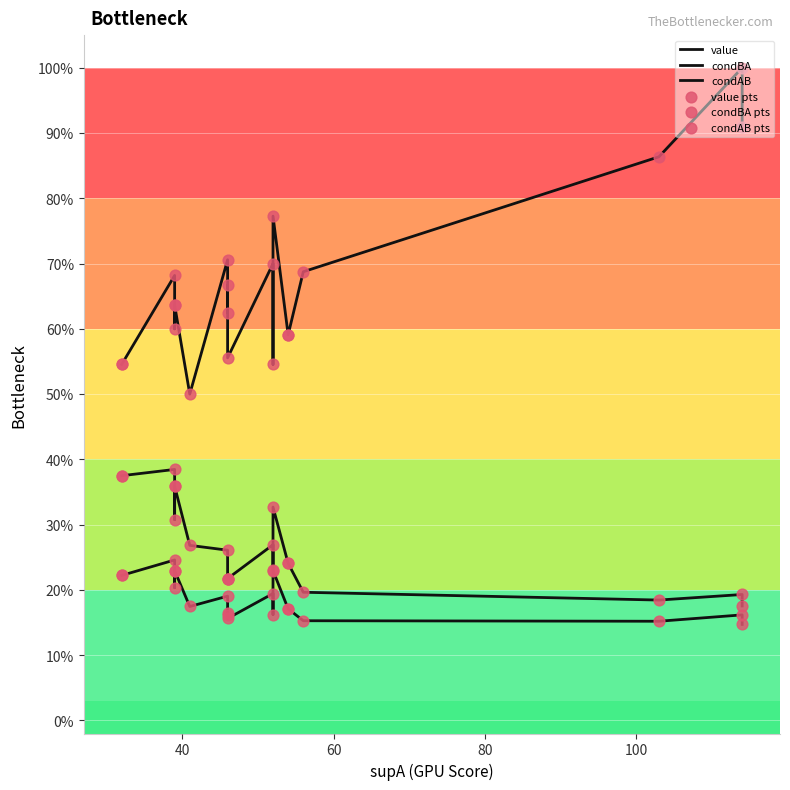

Which series reaches the maximum Y coordinate?

condBA